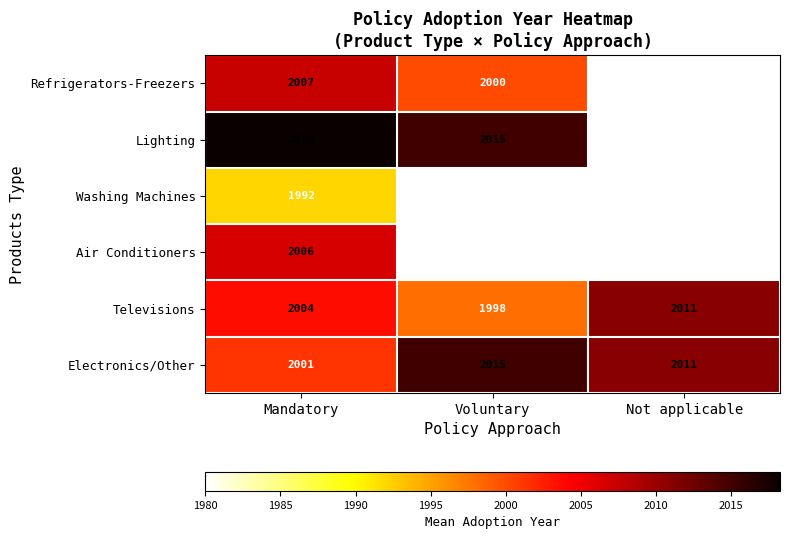

At Mandatory, list the series in order from smallest to largest.

Washing Machines, Electronics/Other, Televisions, Air Conditioners, Refrigerators-Freezers, Lighting